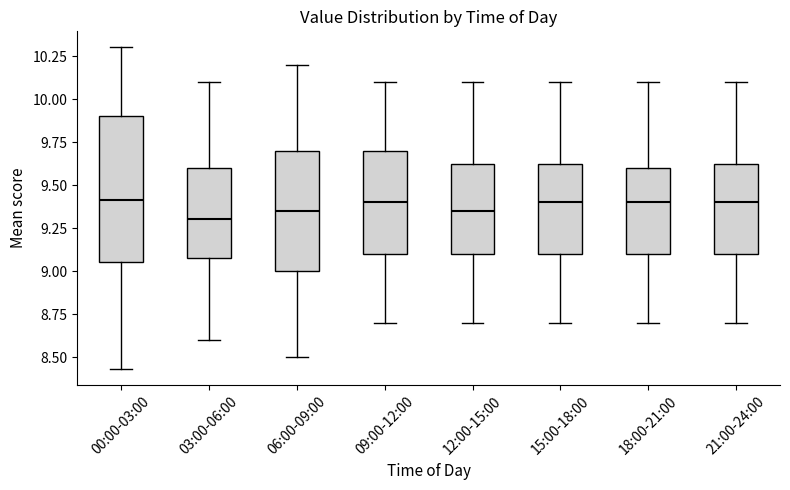

Comparing the boxes themselves (not the whiskers), which one is the tallest?

00:00-03:00